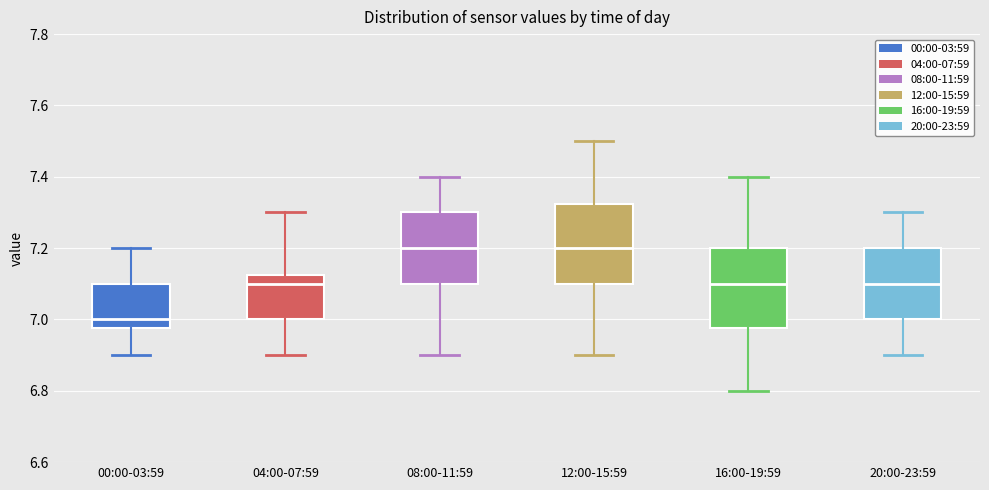

Where does the upper whisker of the box for 16:00-19:59 end on the y-axis? The values are not printed on the chart, so give them approximately, as read against the axis.

7.40